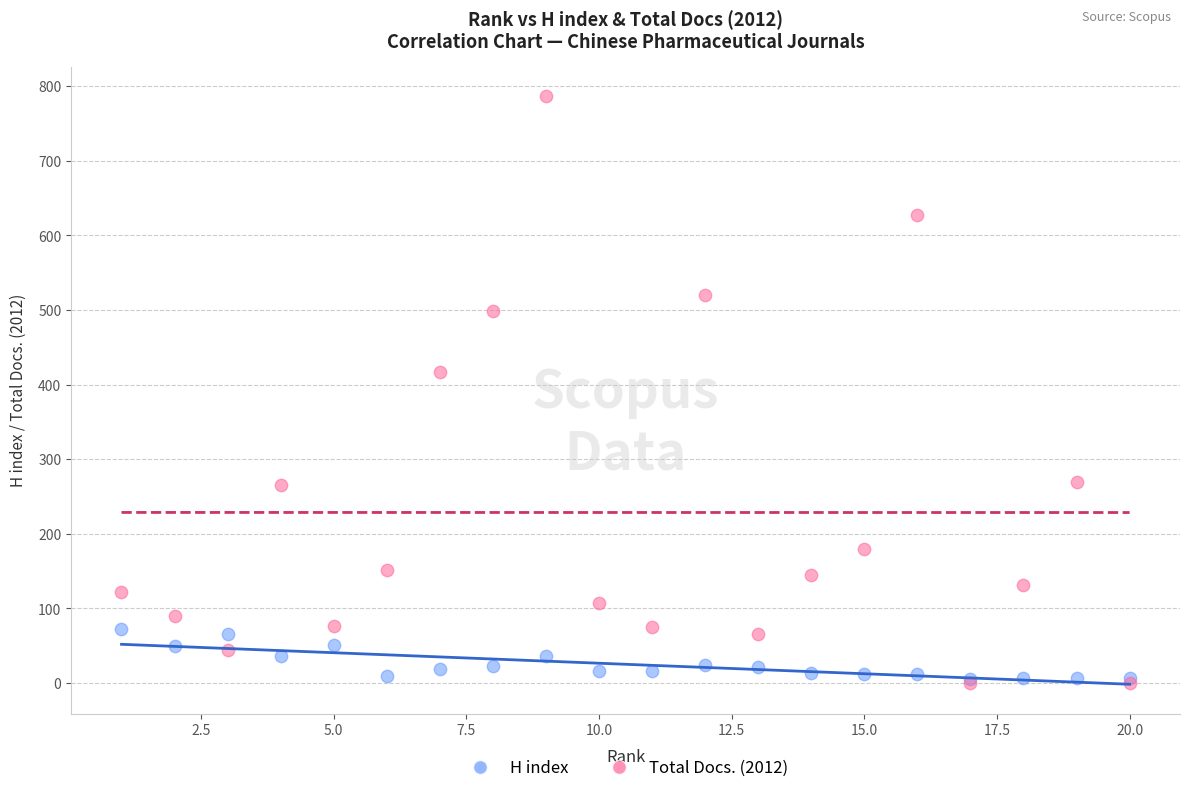

Across all series, what Y value is closest to 393?

417